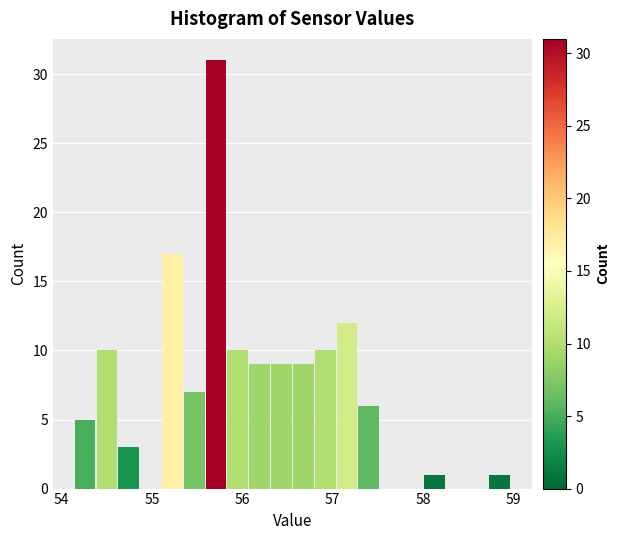

Read against the x-axis, roughly where is the centre of the tallest bar?

55.7